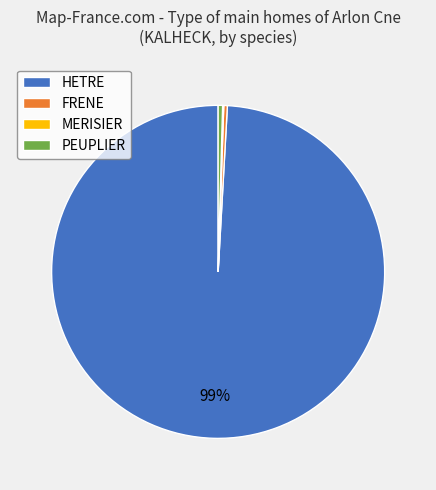

To the nearest percent, what is the average slice percentage?

25%